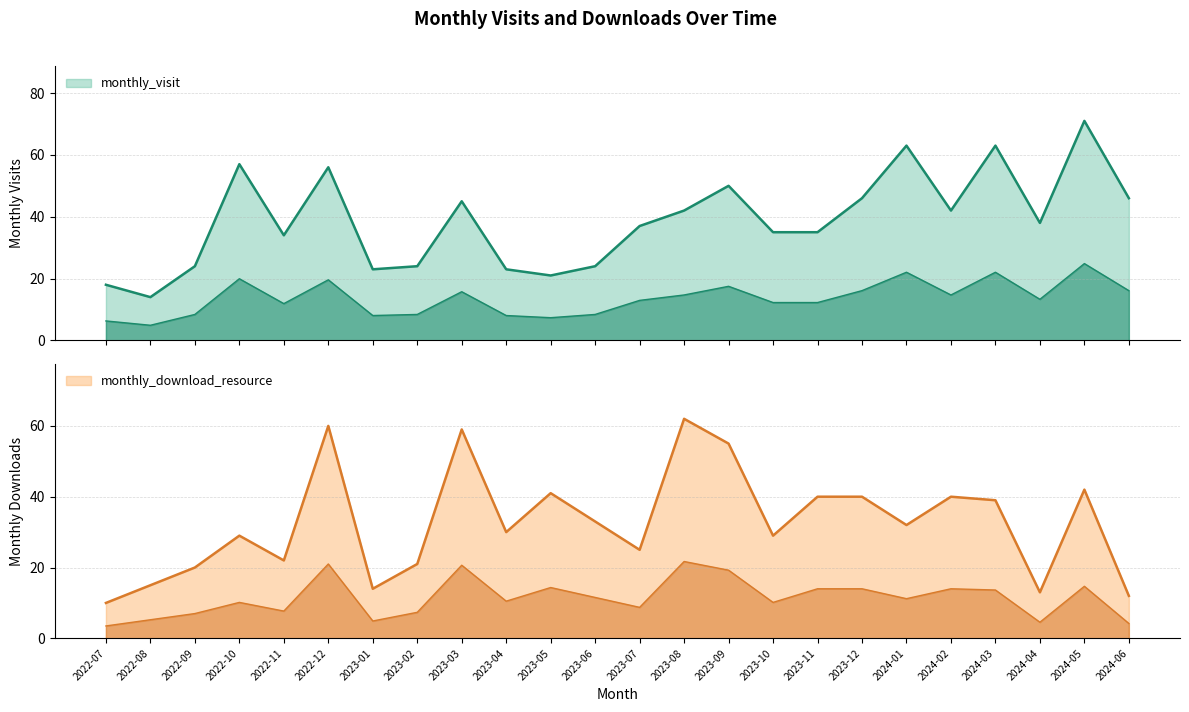

Between which two adjacent categories do monthly_visit and monthly_download_resource first intersect?

2022-07 and 2022-08